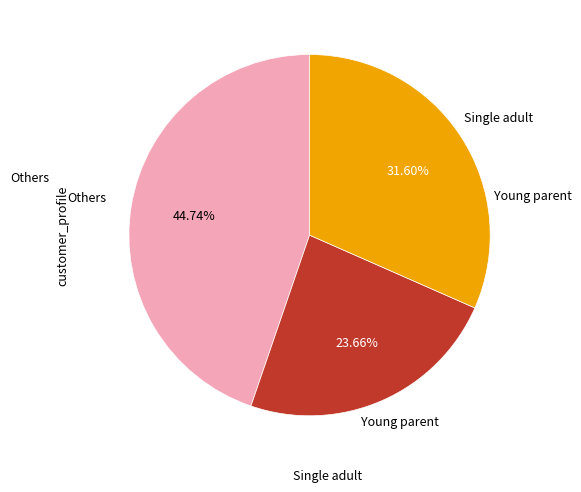

Is there a majority slice in this chart?

No